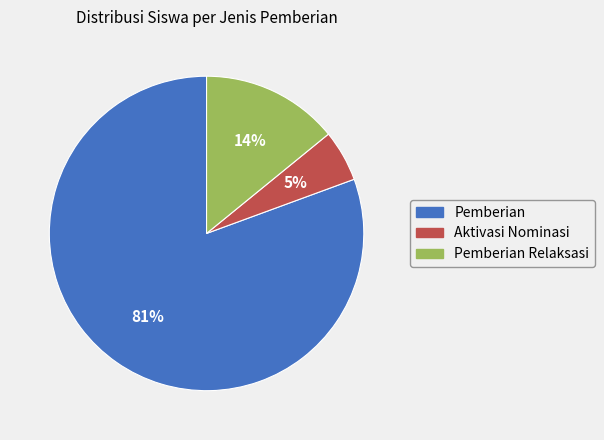

Which slice is the smallest?

Aktivasi Nominasi